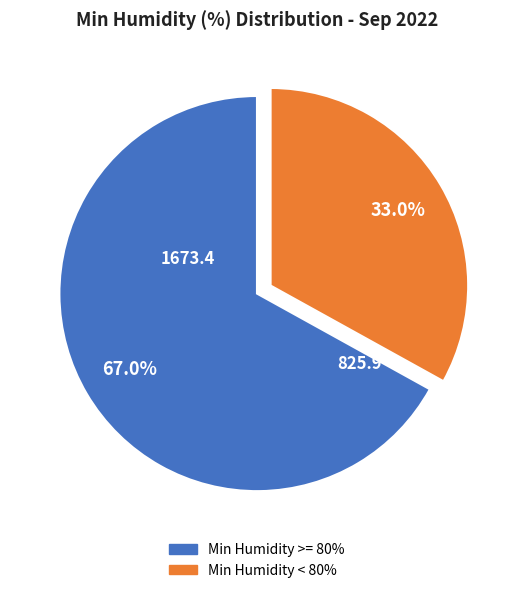

Is there a majority slice in this chart?

Yes